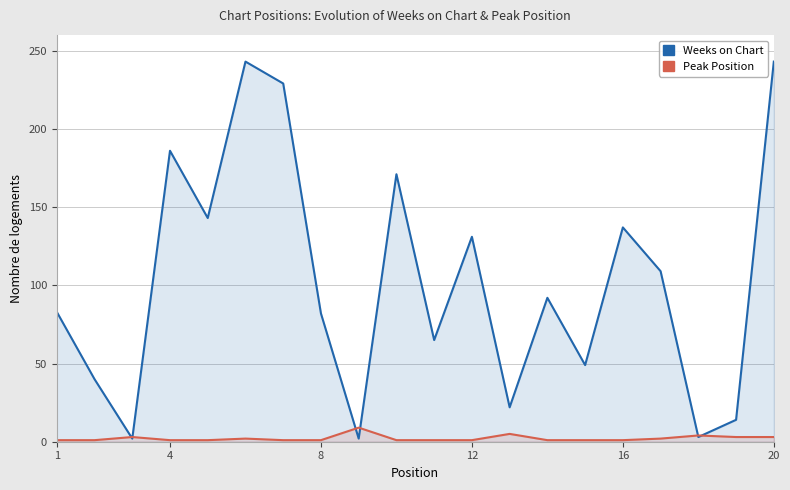

Rank the series by their maximum value, from lowest to highest.

Peak Position, Weeks on Chart